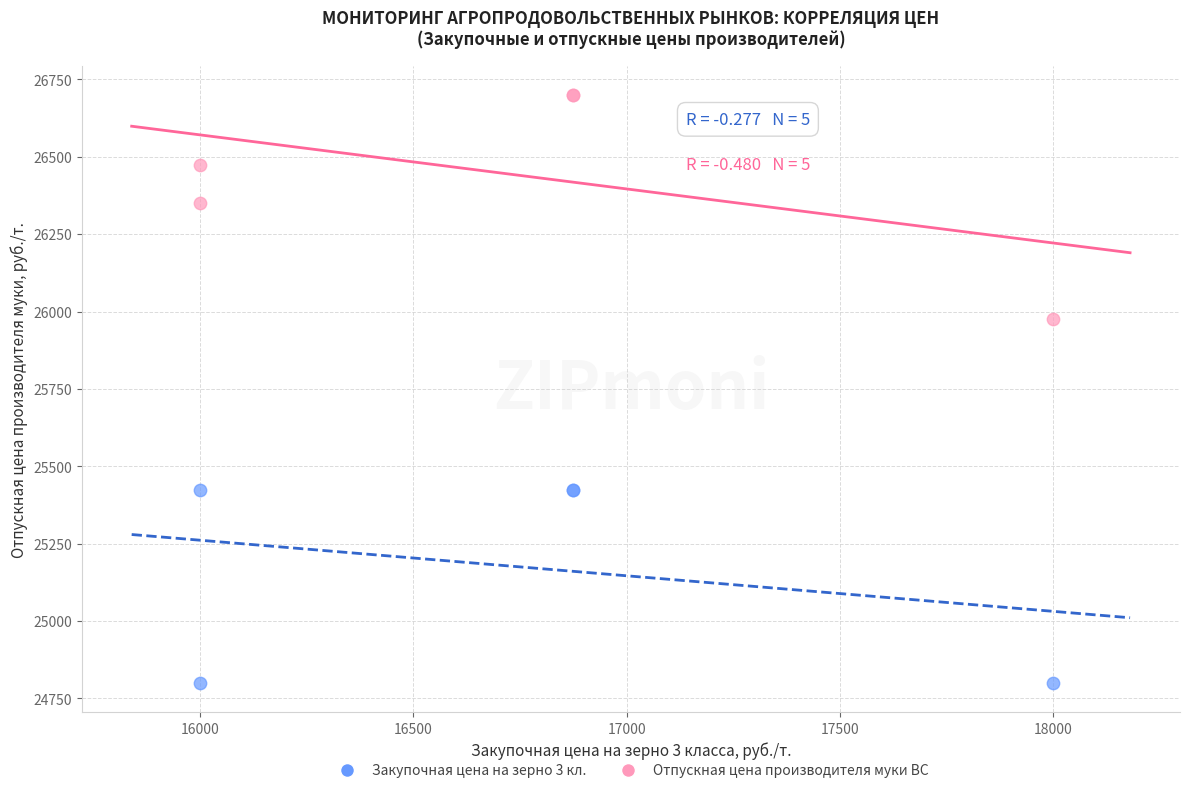

What is the X range (max minus min) for the scatter plot?

2000